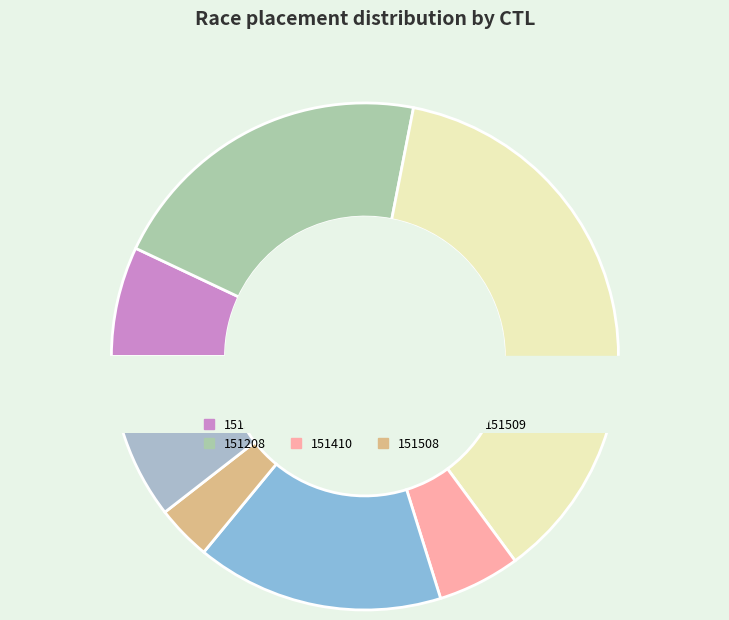

How many segments does this pie chart have?

7